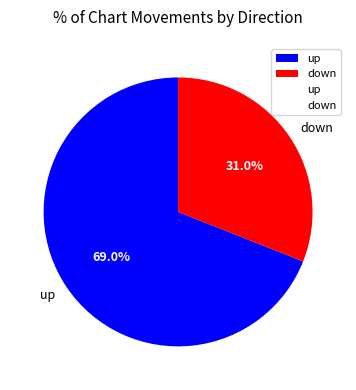

True or false: up accounts for 59% of the total.

False